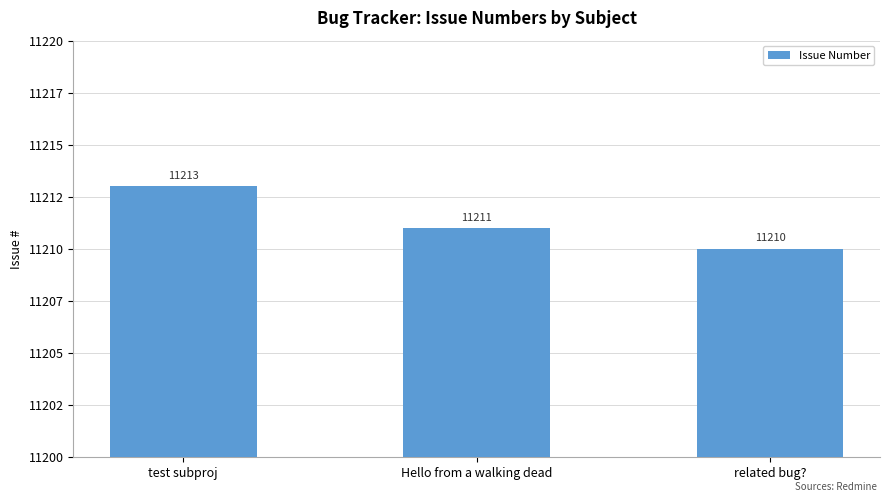

At which category does the chart reach its minimum across all series?

related bug?